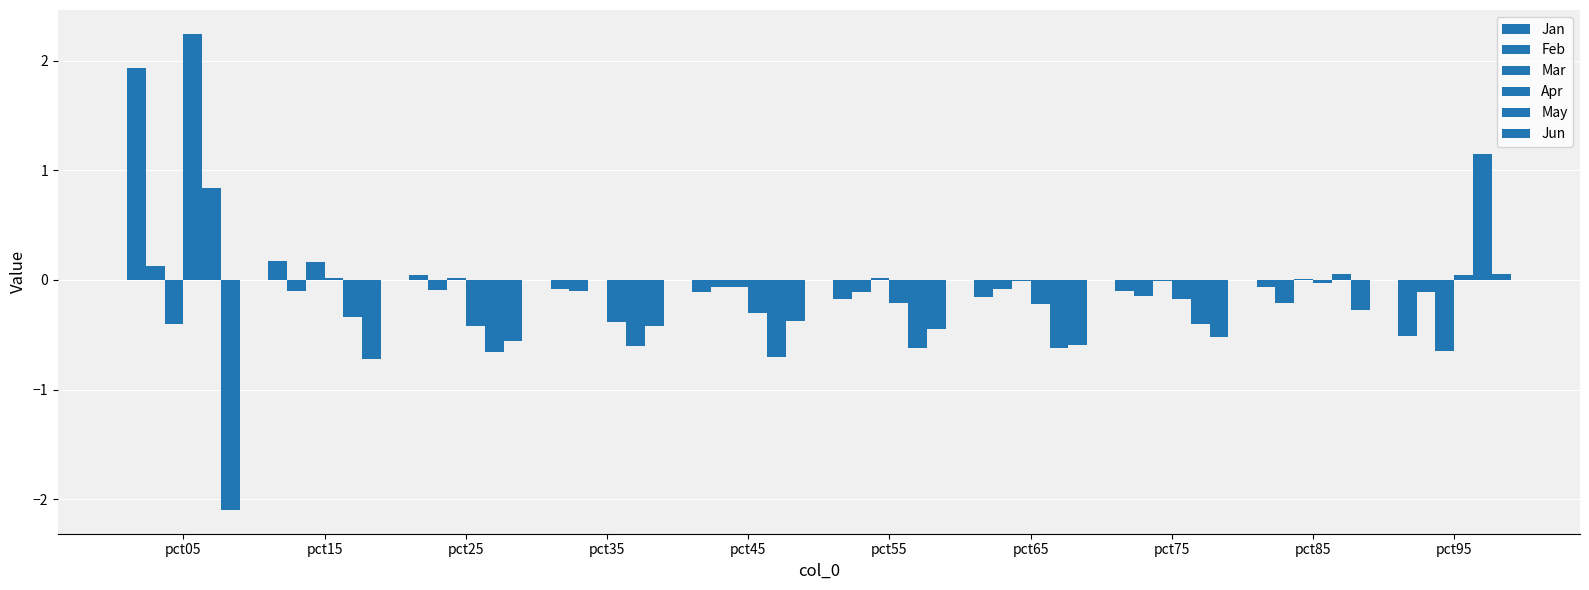

Reading left to right, extract all data points from this chart.

Jan: 1.9	0.2	0.0	-0.1	-0.1	-0.2	-0.2	-0.1	-0.1	-0.5
Feb: 0.1	-0.1	-0.1	-0.1	-0.1	-0.1	-0.1	-0.1	-0.2	-0.1
Mar: -0.4	0.2	0.0	0.0	-0.1	0.0	-0.0	-0.0	0.0	-0.6
Apr: 2.2	0.0	-0.4	-0.4	-0.3	-0.2	-0.2	-0.2	-0.0	0.0
May: 0.8	-0.3	-0.7	-0.6	-0.7	-0.6	-0.6	-0.4	0.1	1.1
Jun: -2.1	-0.7	-0.6	-0.4	-0.4	-0.5	-0.6	-0.5	-0.3	0.1